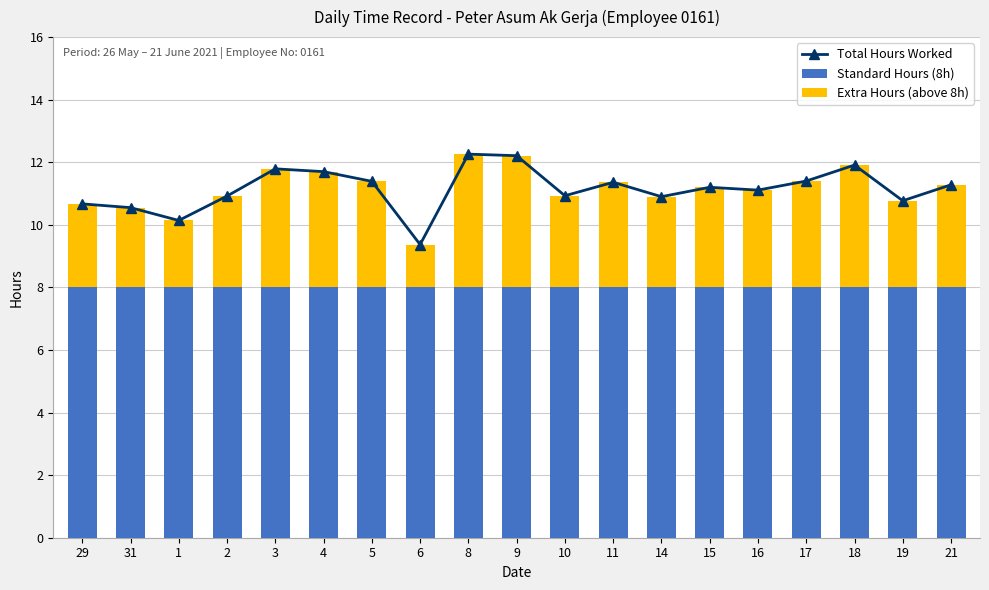

The value of Standard Hours (8h) at 14 is 8.0. True or false?

True